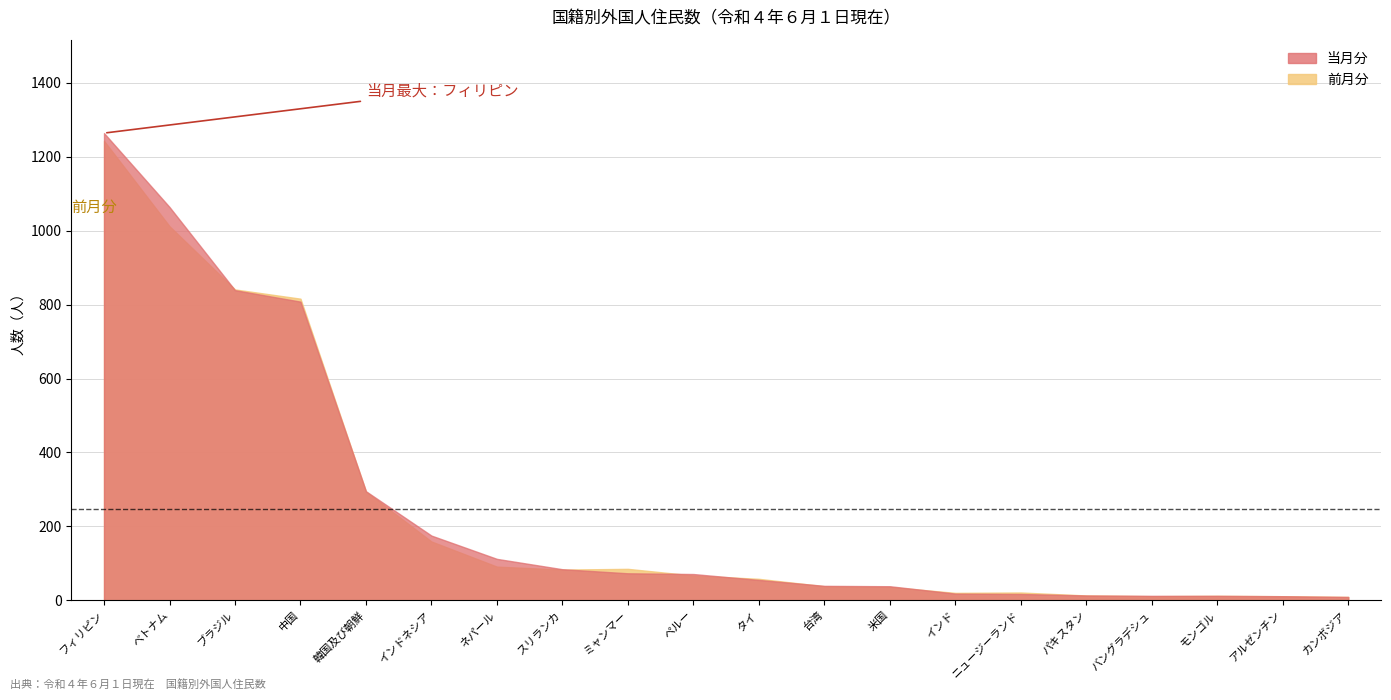

True or false: 当月分 has more than 2 interior local peaks.

False